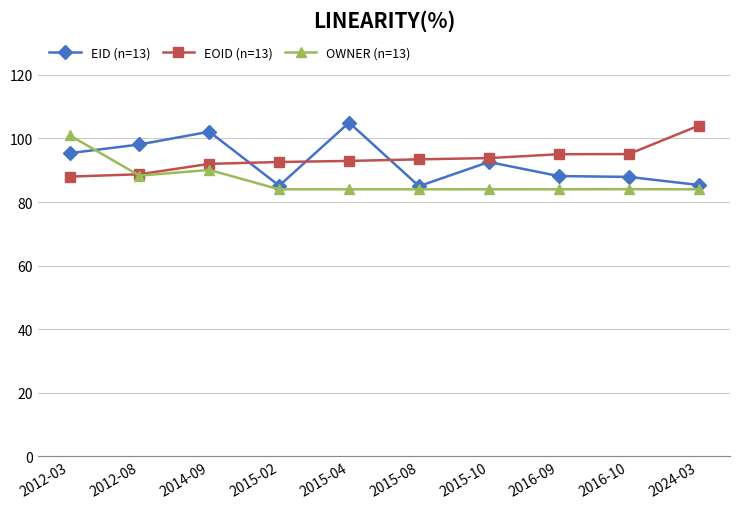

What value does the EOID (n=13) series have at 2015-04?

92.9